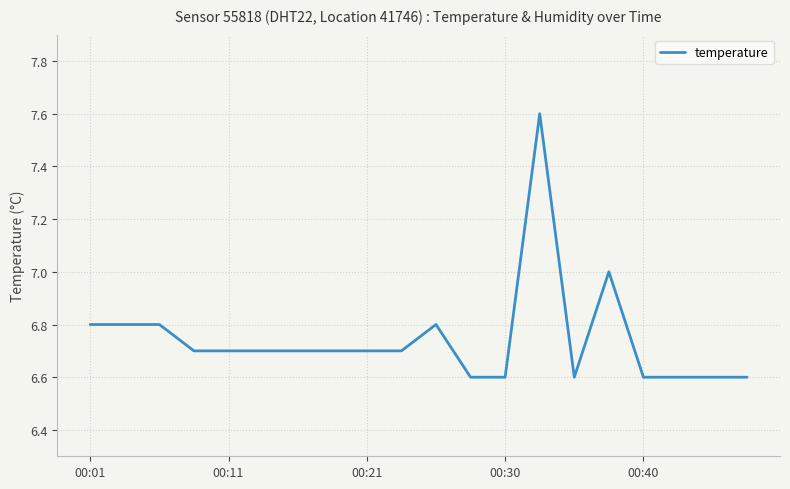

Does the chart have visible grid lines?

Yes